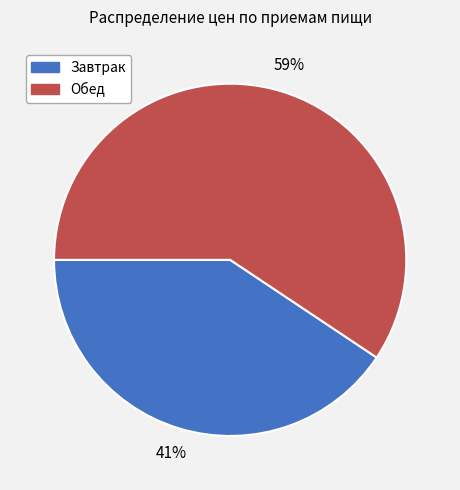

What percentage is the Завтрак slice, to the nearest percent?

41%